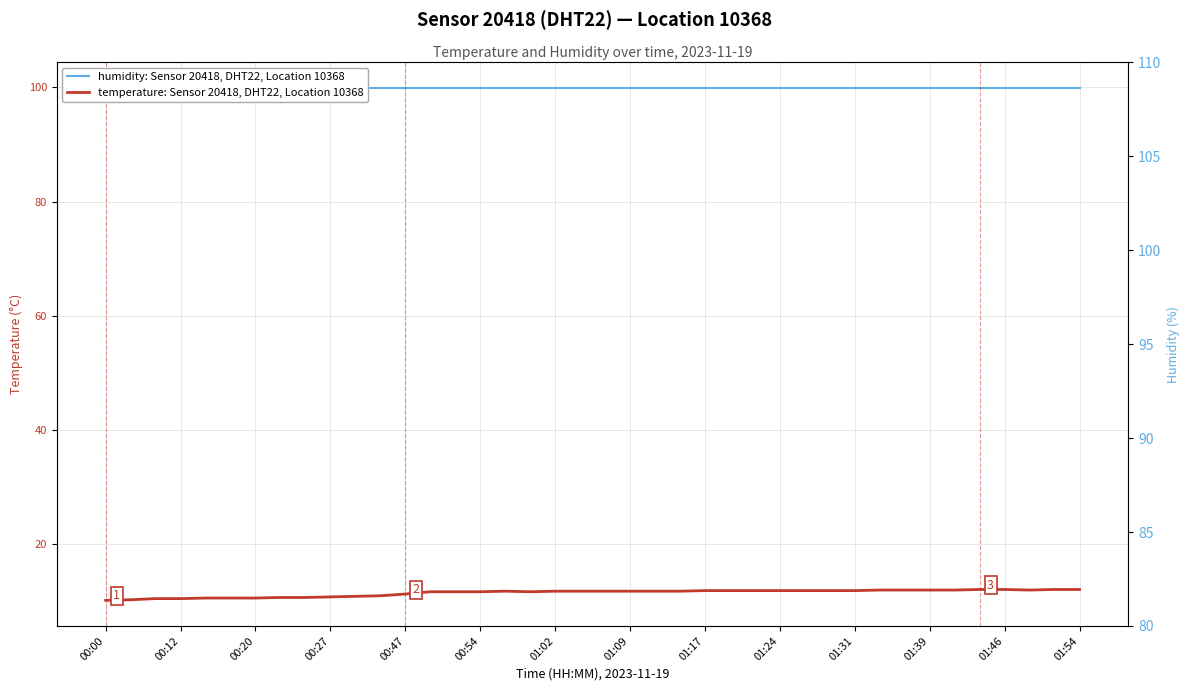

Is it true that humidity: Sensor 20418, DHT22, Location 10368 equals 164.4 at 17?

False